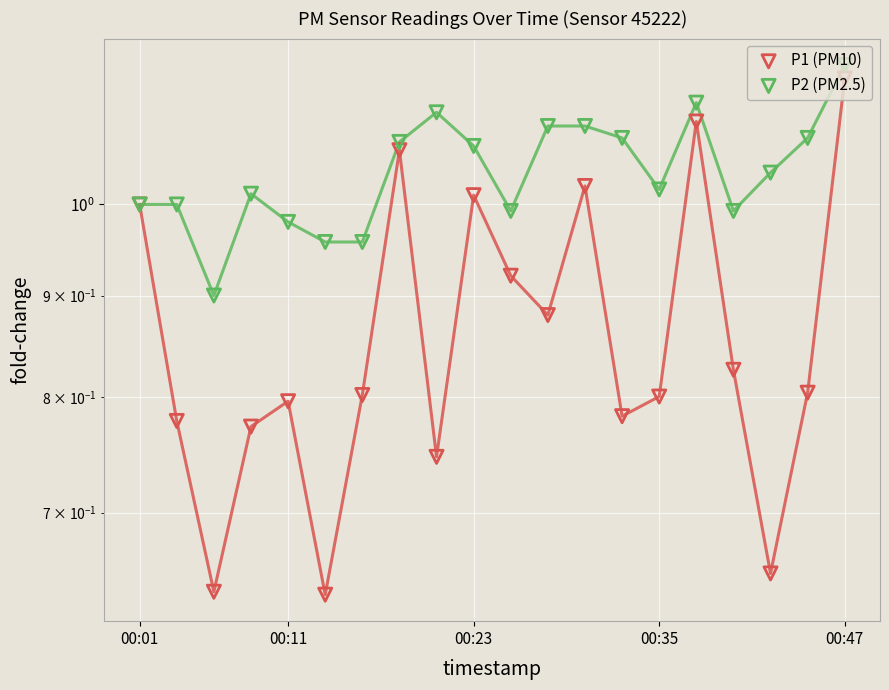

Which series contains the highest Y value?

P2 (PM2.5)